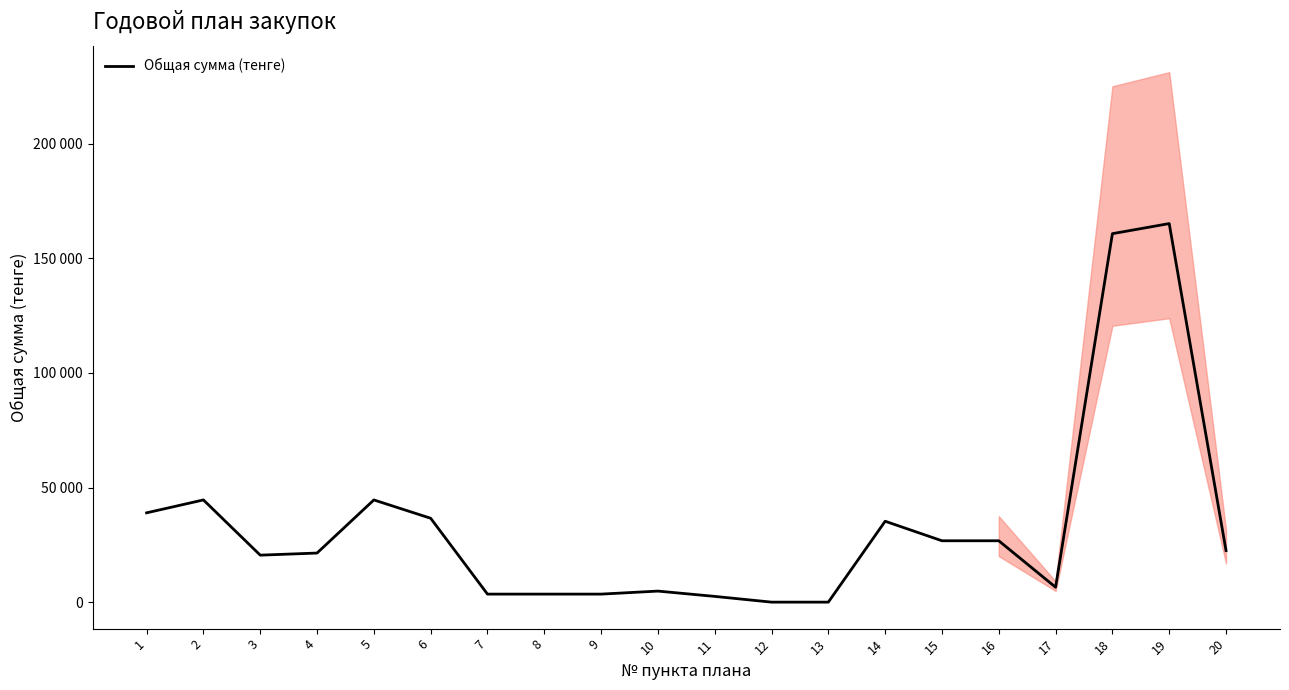

Rank the categories by value from highest to lowest.

19, 18, 2, 5, 1, 6, 14, 15, 16, 20, 4, 3, 17, 10, 7, 8, 9, 11, 12, 13